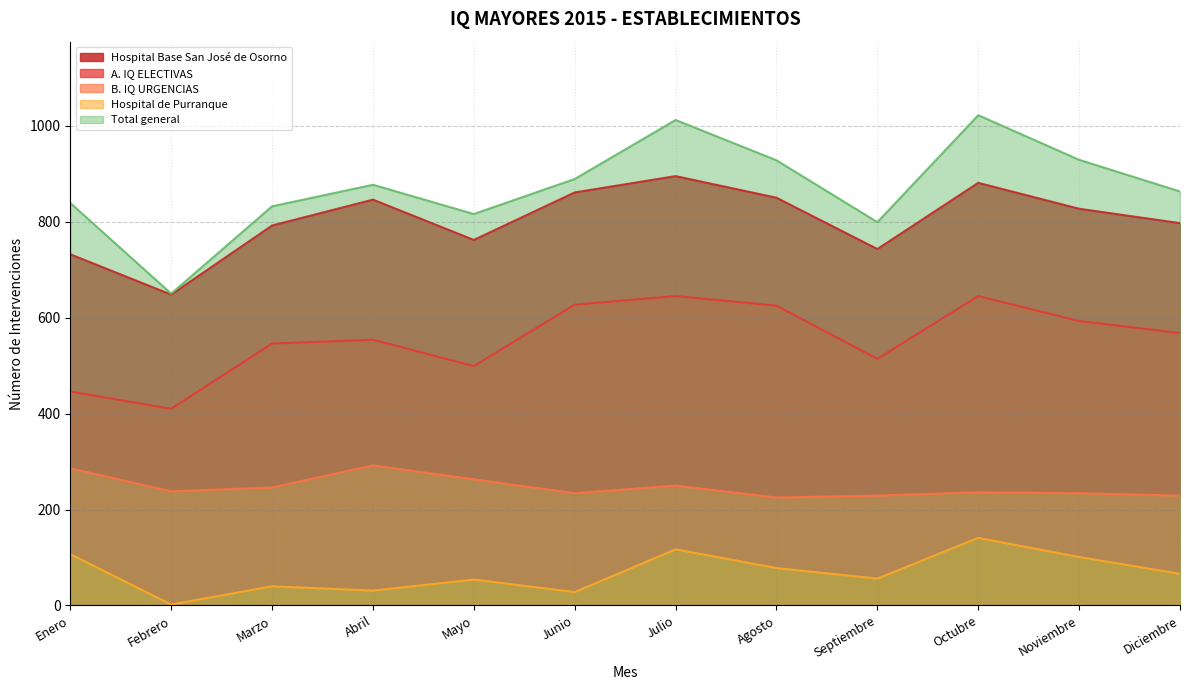

How many lines are shown in the chart?

5